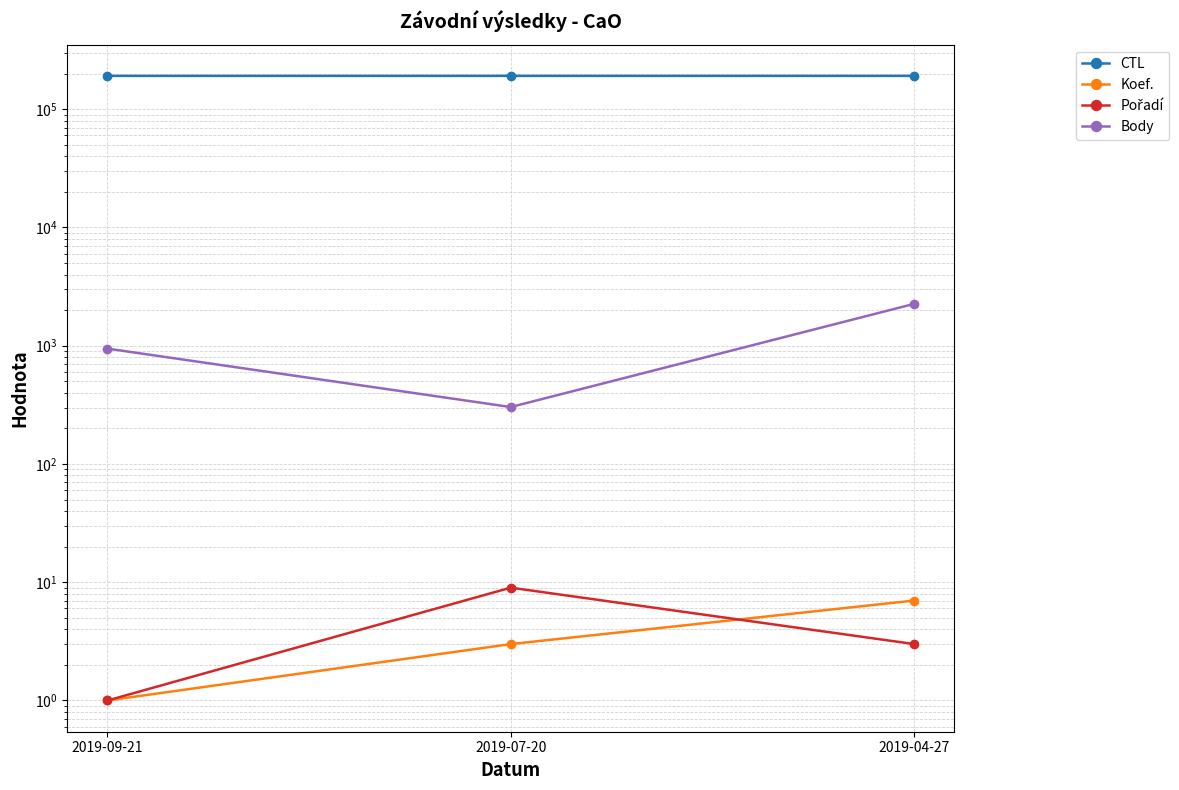

How many values in the Body series exceed 946?

1